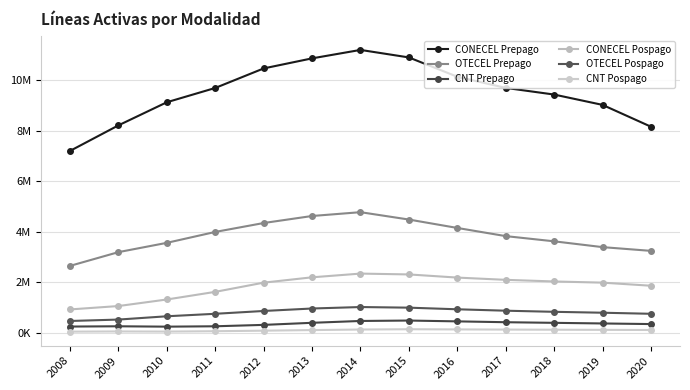

The value of CNT Prepago at 2015 is 489234. True or false?

True